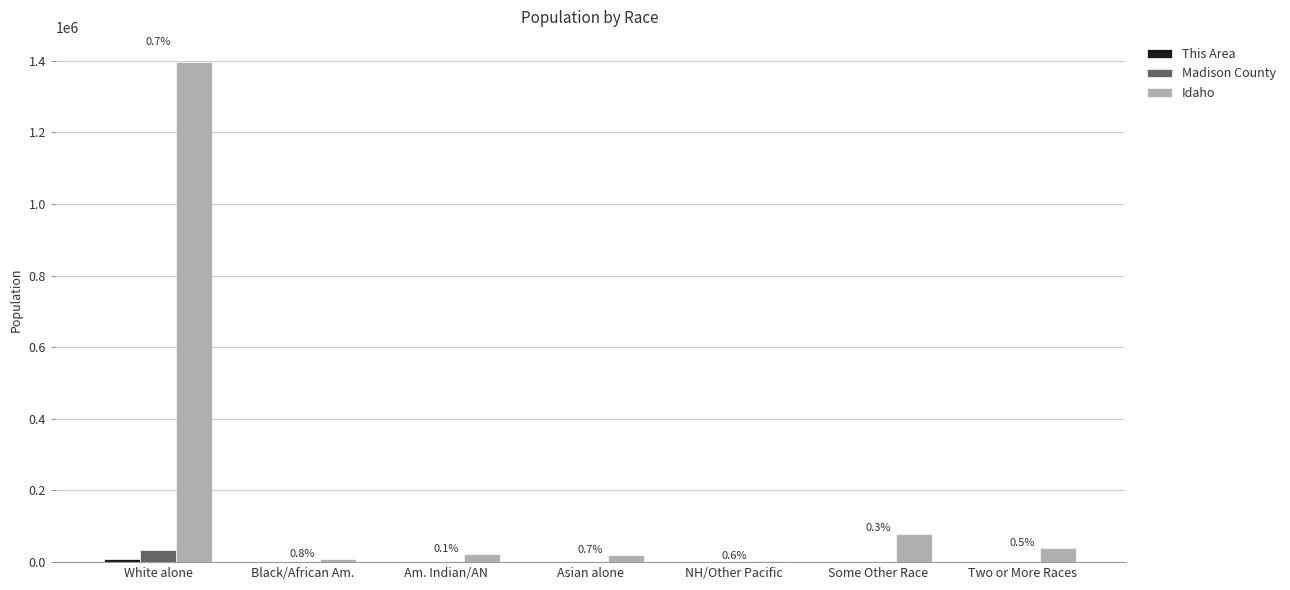

Between White alone and Black/African Am., which series saw the biggest shift?

Idaho